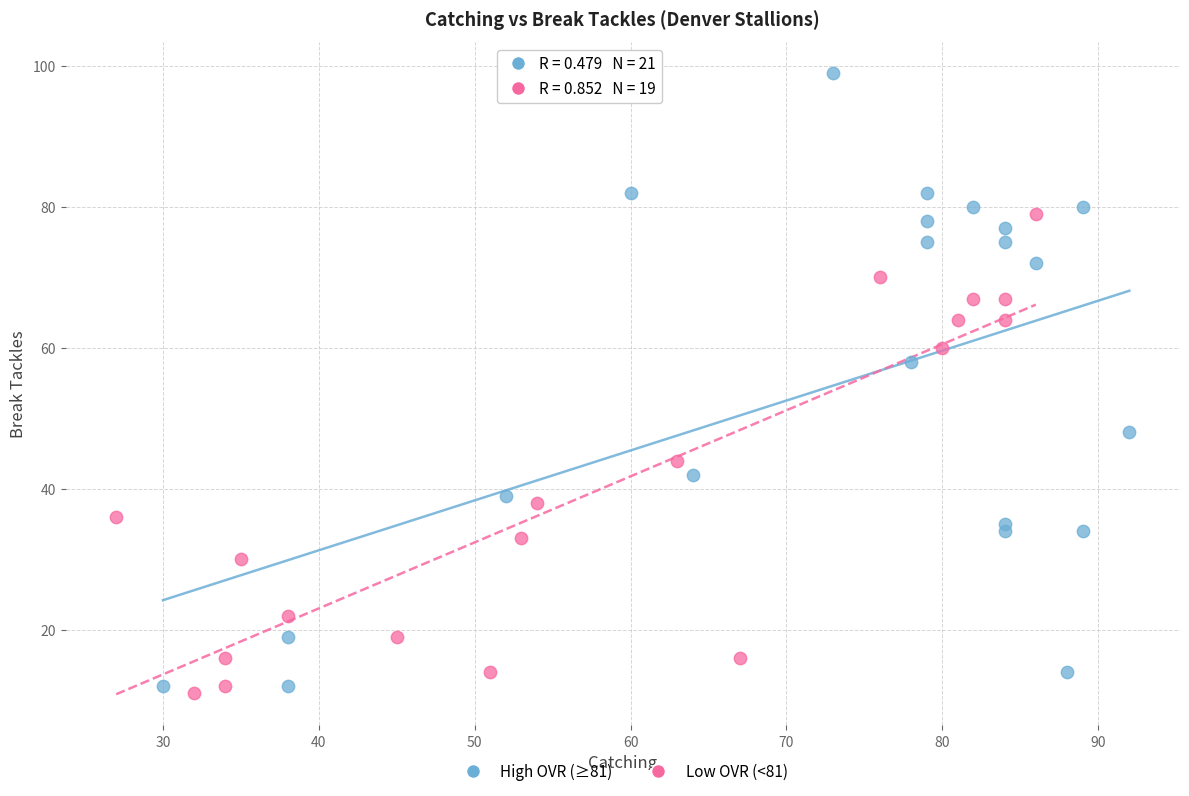

Which series reaches the maximum Y coordinate?

High OVR (≥81)